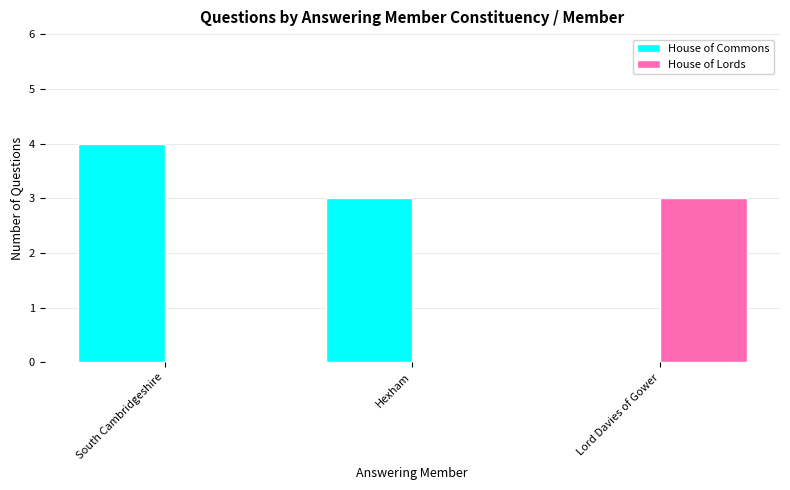

Is the value of House of Commons at South Cambridgeshire greater than the value of House of Lords at Hexham?

Yes